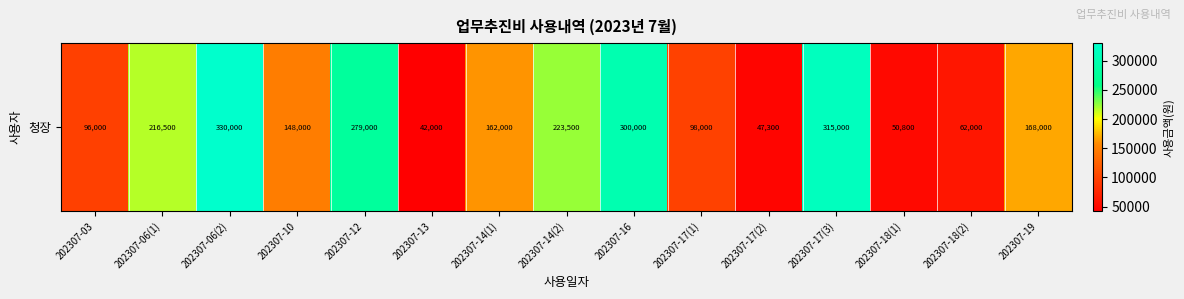

Reading left to right, extract all data points from this chart.

96000	216500	330000	148000	279000	42000	162000	223500	300000	98000	47300	315000	50800	62000	168000